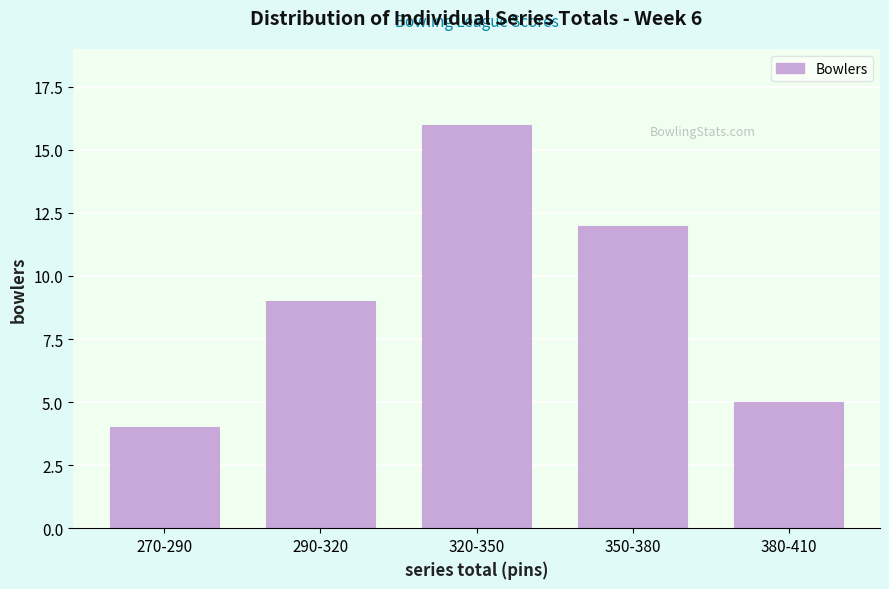

Reading left to right, list all the values displayed in this chart.

270-290=4	290-320=9	320-350=16	350-380=12	380-410=5